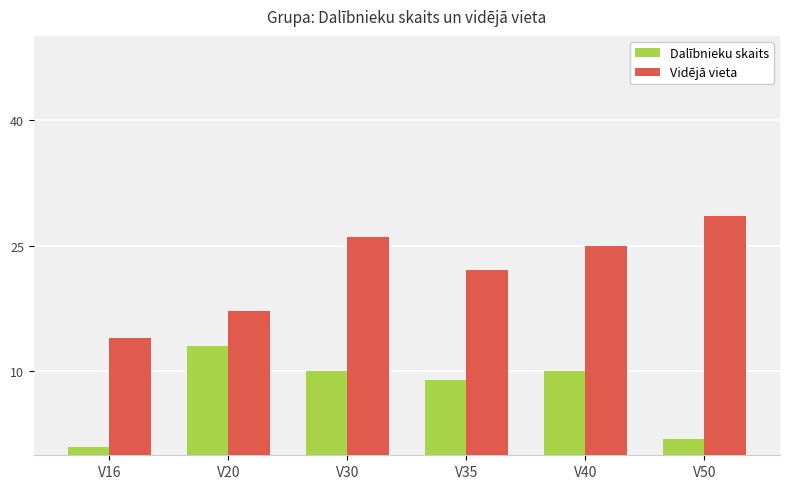

List the series in order of their overall mean, lowest first.

Dalībnieku skaits, Vidējā vieta